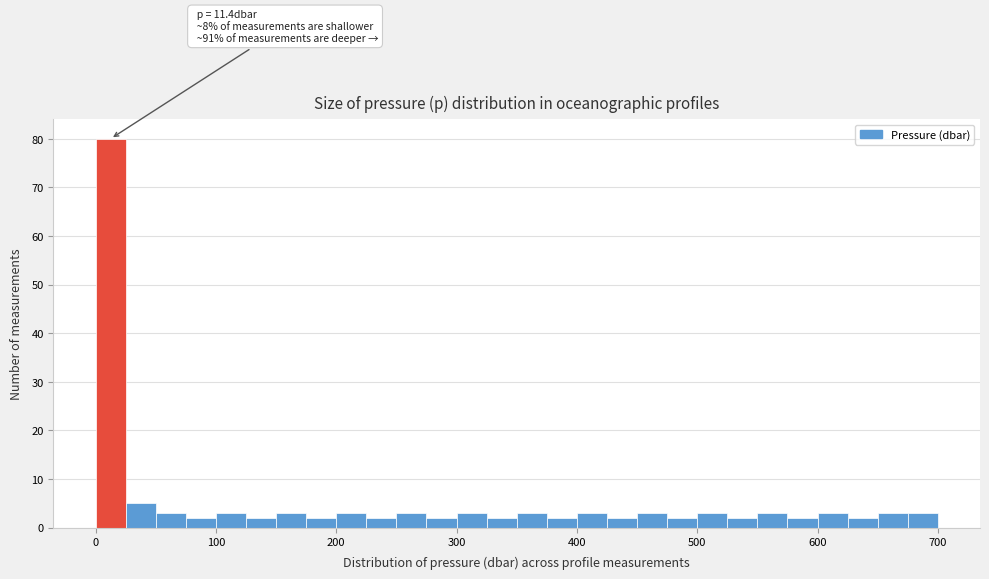

Around what value on the x-axis is the tallest bar? Give the approximate position of its centre, as read against the axis.

10